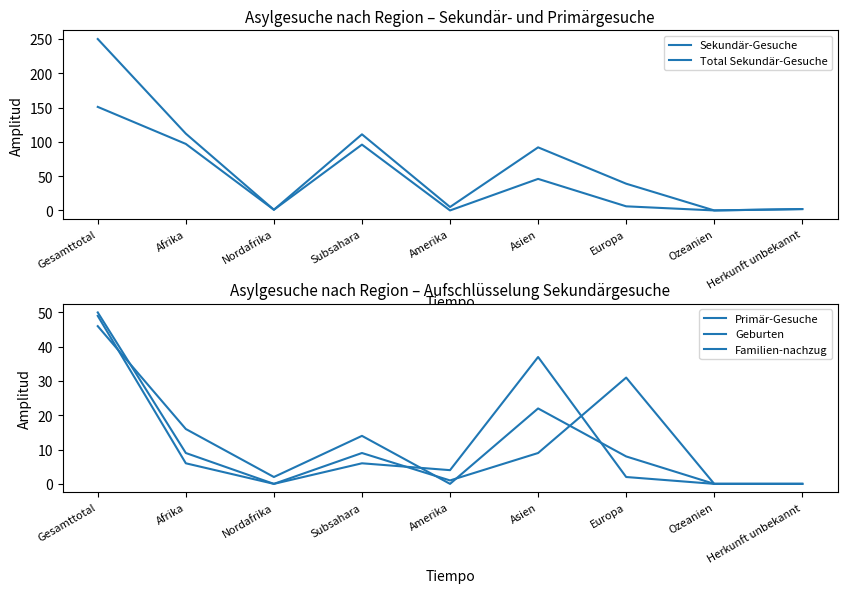

Which has a higher value, Subsahara or Nordafrika?

Subsahara